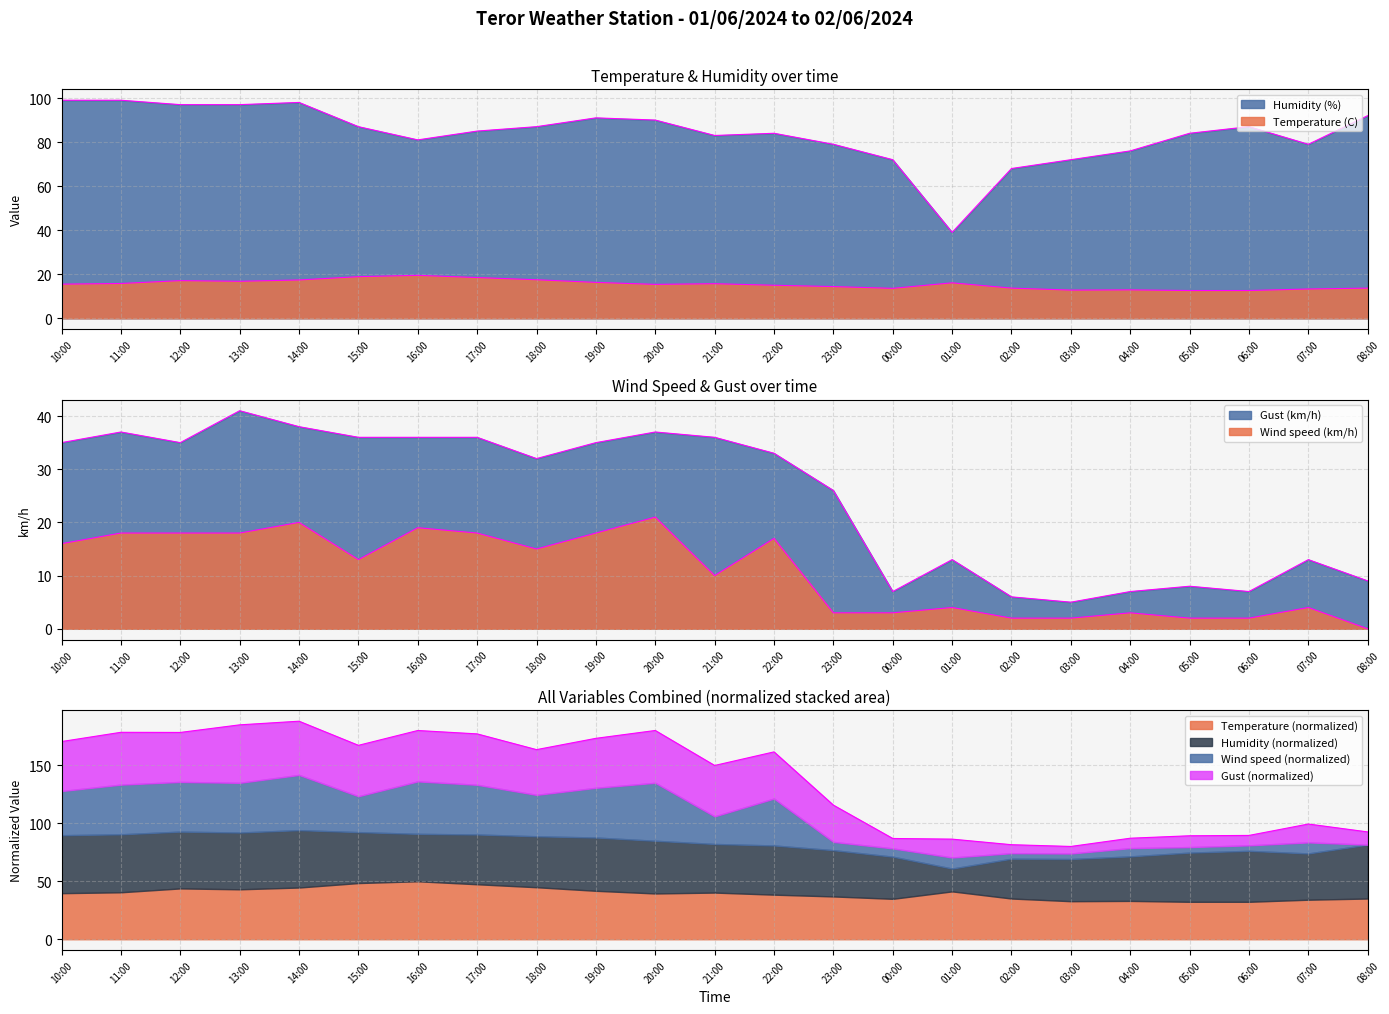

Reading left to right, list all the values displayed in this chart.

Temperature (C): 15.5	15.8	17.1	16.8	17.4	18.9	19.5	18.5	17.5	16.3	15.4	15.7	15.0	14.4	13.6	16.1	13.7	12.8	12.9	12.6	12.6	13.3	13.7
Humidity (%): 99.0	99.0	97.0	97.0	98.0	87.0	81.0	85.0	87.0	91.0	90.0	83.0	84.0	79.0	72.0	39.0	68.0	72.0	76.0	84.0	87.0	79.0	92.0
Wind speed (km/h): 16.0	18.0	18.0	18.0	20.0	13.0	19.0	18.0	15.0	18.0	21.0	10.0	17.0	3.0	3.0	4.0	2.0	2.0	3.0	2.0	2.0	4.0	0.0
Gust (km/h): 35.0	37.0	35.0	41.0	38.0	36.0	36.0	36.0	32.0	35.0	37.0	36.0	33.0	26.0	7.0	13.0	6.0	5.0	7.0	8.0	7.0	13.0	9.0